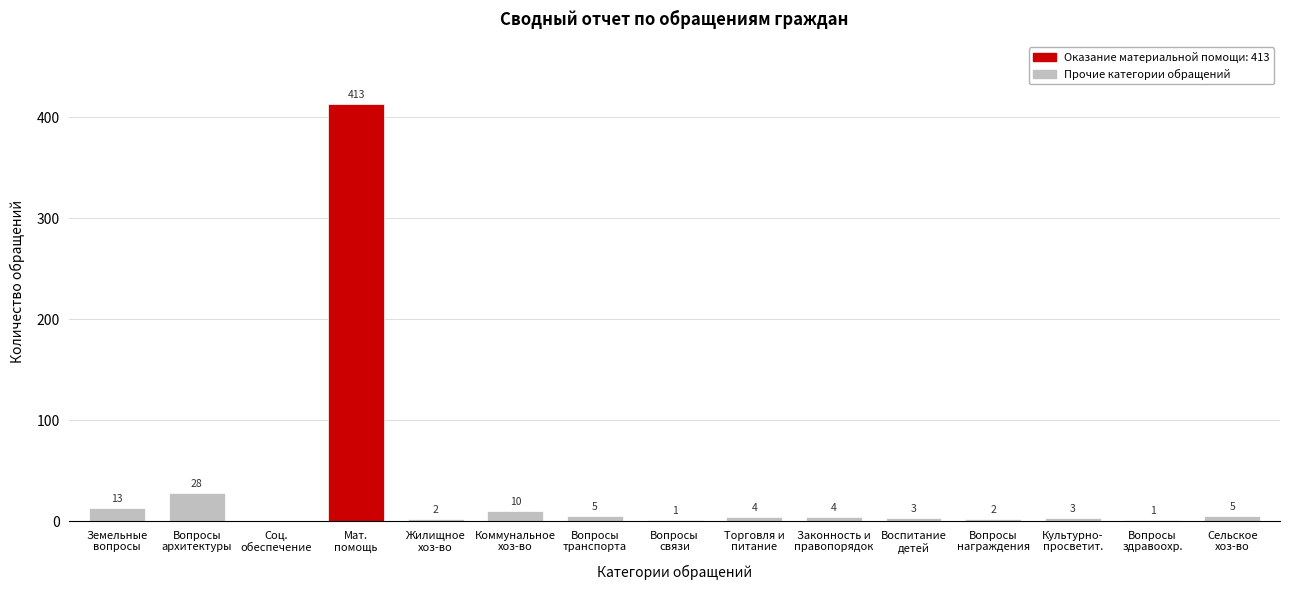

What is the greatest value displayed?

413